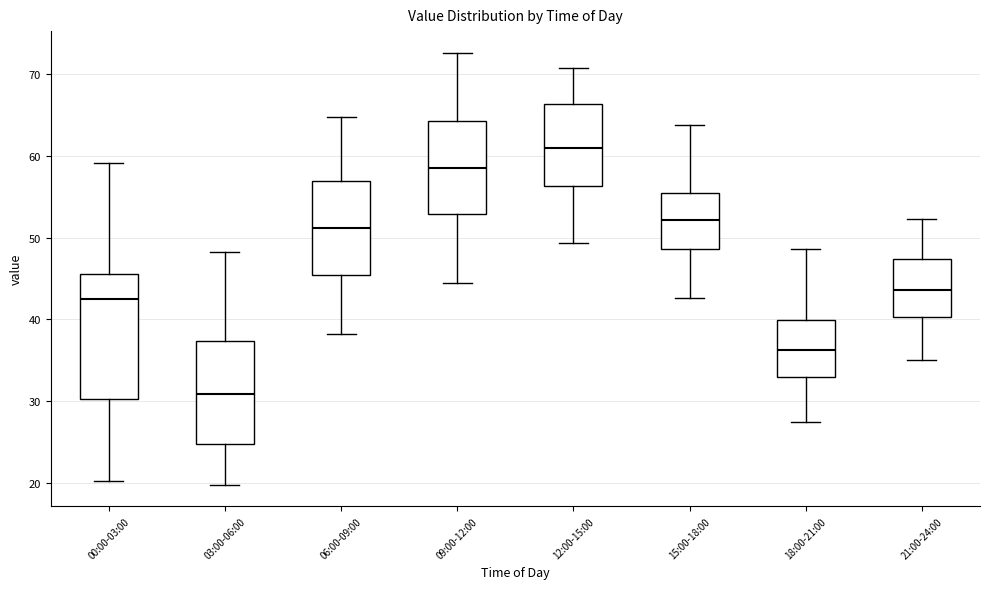

Reading left to right, read every box against the y-axis: the position of its median line, the range the box covers, and the ends of its whiskers. The values are not printed on the chart, so give them approximately, as read against the axis.

00:00-03:00: median 42, box 30 to 46, whiskers 20 to 59
03:00-06:00: median 31, box 25 to 37, whiskers 20 to 48
06:00-09:00: median 51, box 45 to 57, whiskers 38 to 65
09:00-12:00: median 58, box 53 to 64, whiskers 44 to 73
12:00-15:00: median 61, box 56 to 66, whiskers 49 to 71
15:00-18:00: median 52, box 49 to 55, whiskers 43 to 64
18:00-21:00: median 36, box 33 to 40, whiskers 27 to 49
21:00-24:00: median 44, box 40 to 47, whiskers 35 to 52